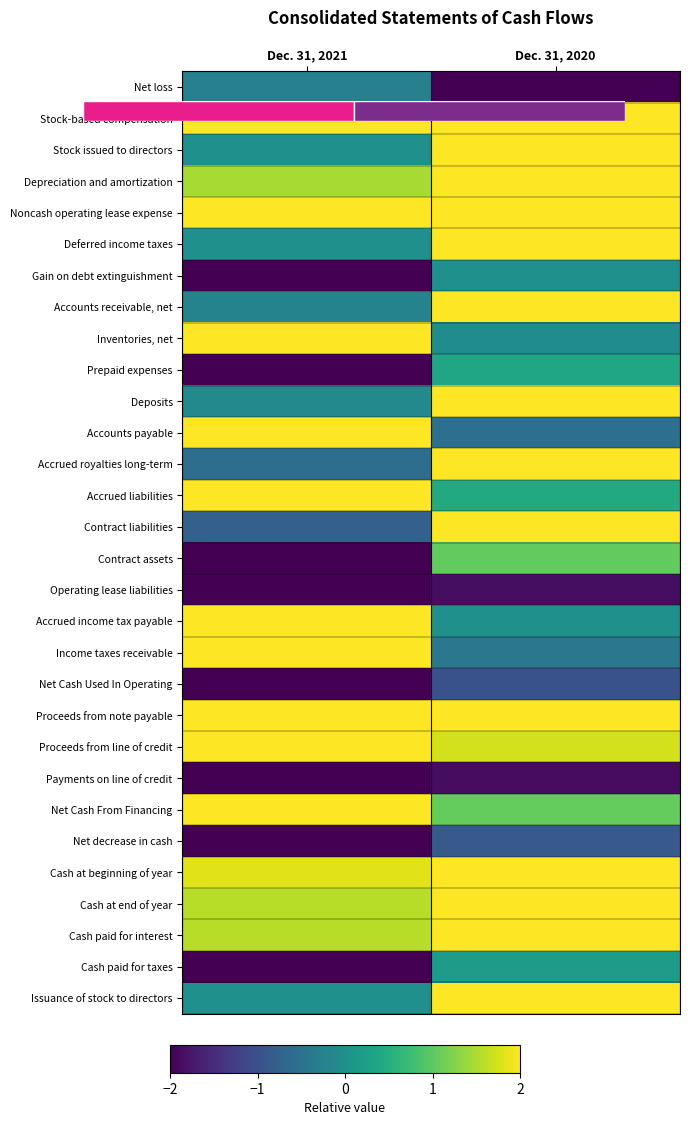

What is the spread (max minus min) of values at Dec. 31, 2020?

4.0